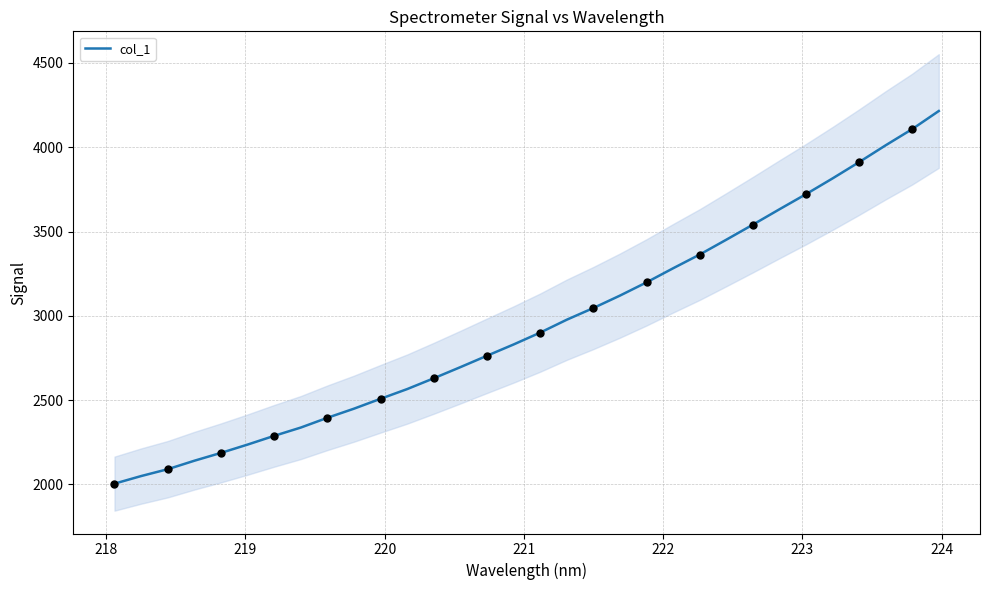

What is the lowest value of the col_1 series?

2004.7